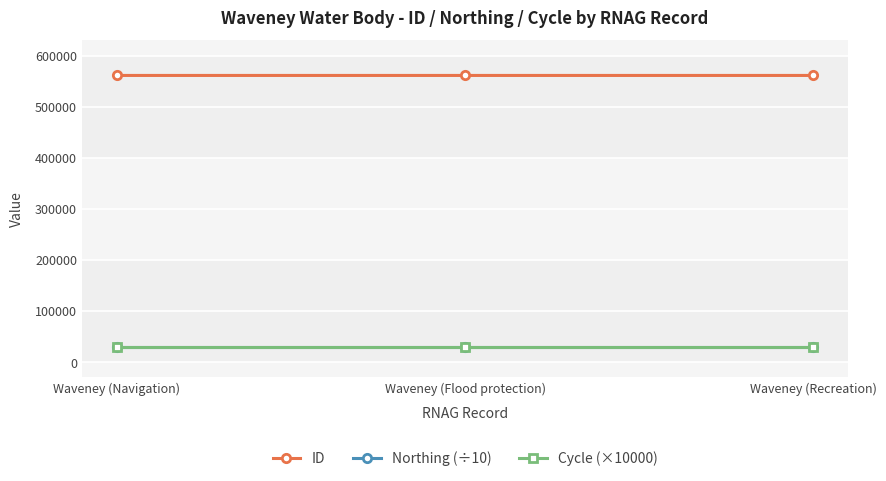

What is the value of the ID point at the 2nd from the left?

561155